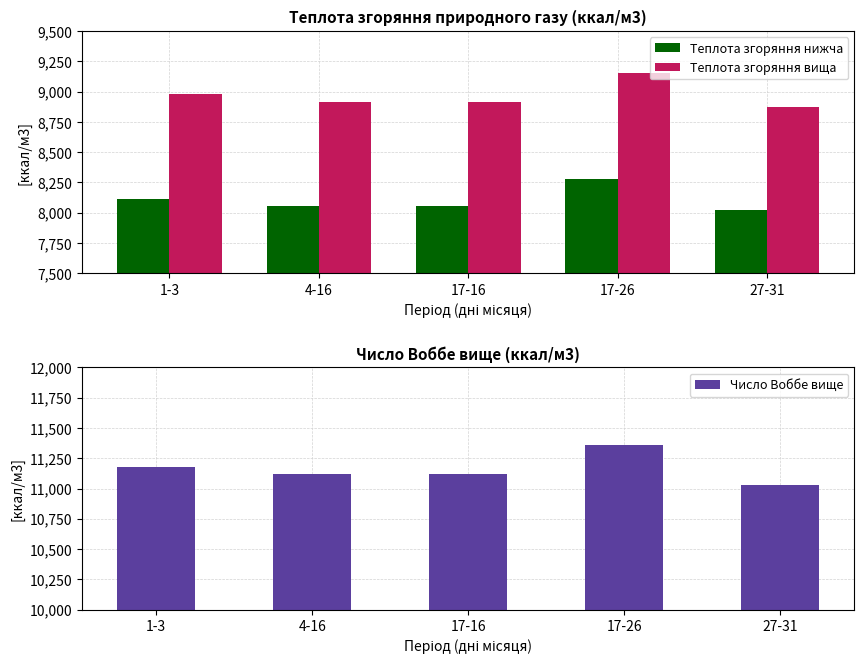

What position from the right is 27-31?

1